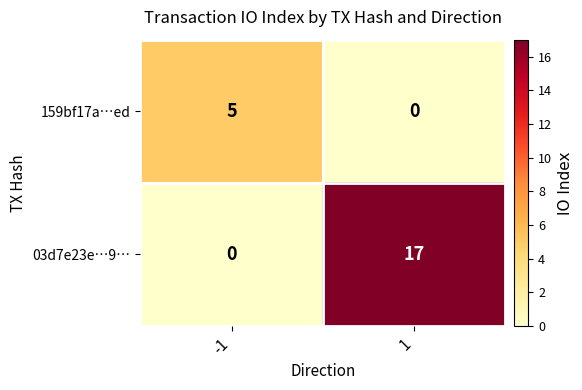

What is the difference between the 03d7e23e…9… values at -1 and 1?

17